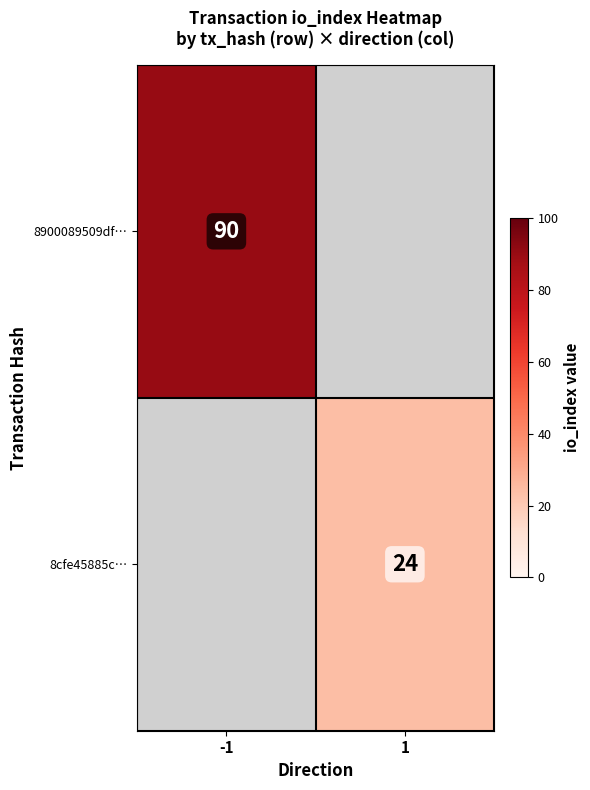

True or false: 8900089509df… has a value of 158 at -1.

False